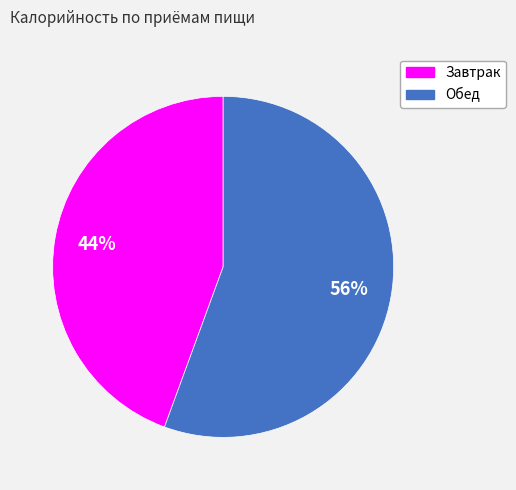

Is there any slice that represents more than half of the pie?

Yes